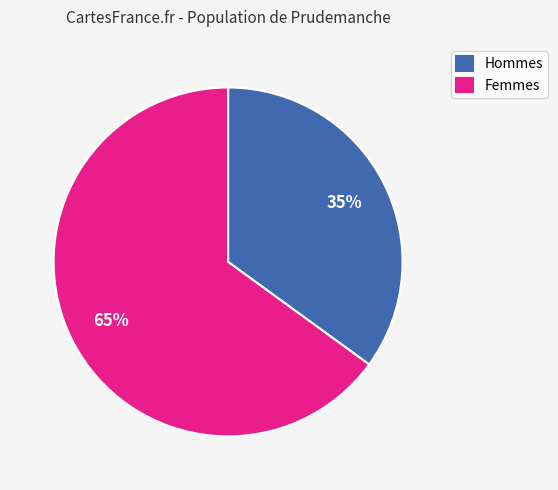

Is there any slice that represents more than half of the pie?

Yes